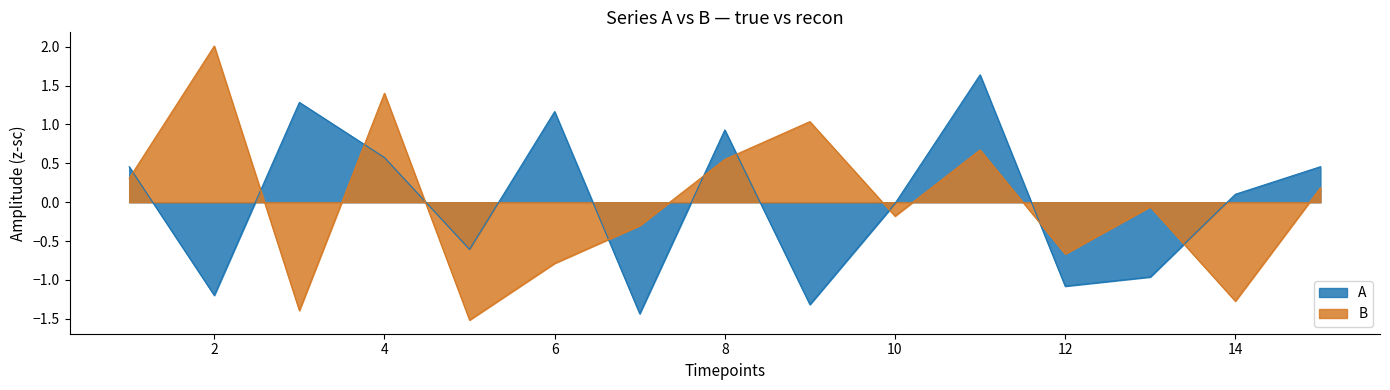

Where is the first local maximum for B (line)?

2